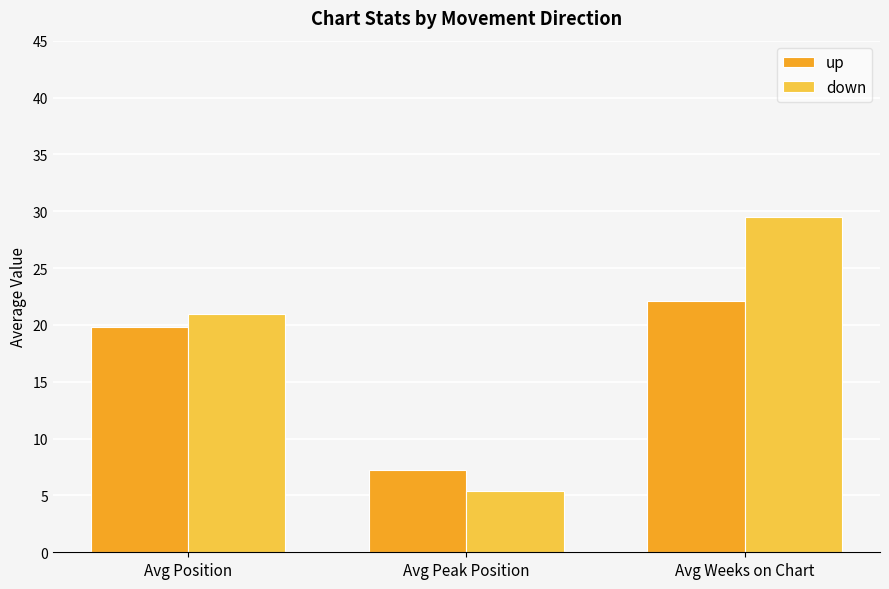

Which series has the widest spread of values?

down